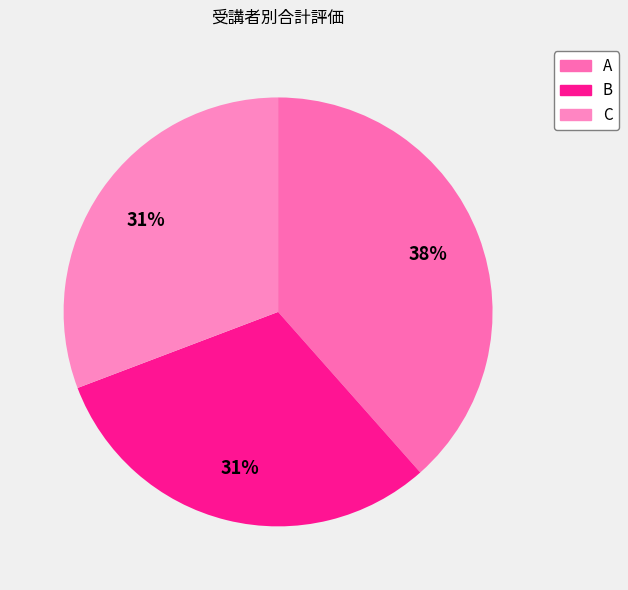

Is there a majority slice in this chart?

No